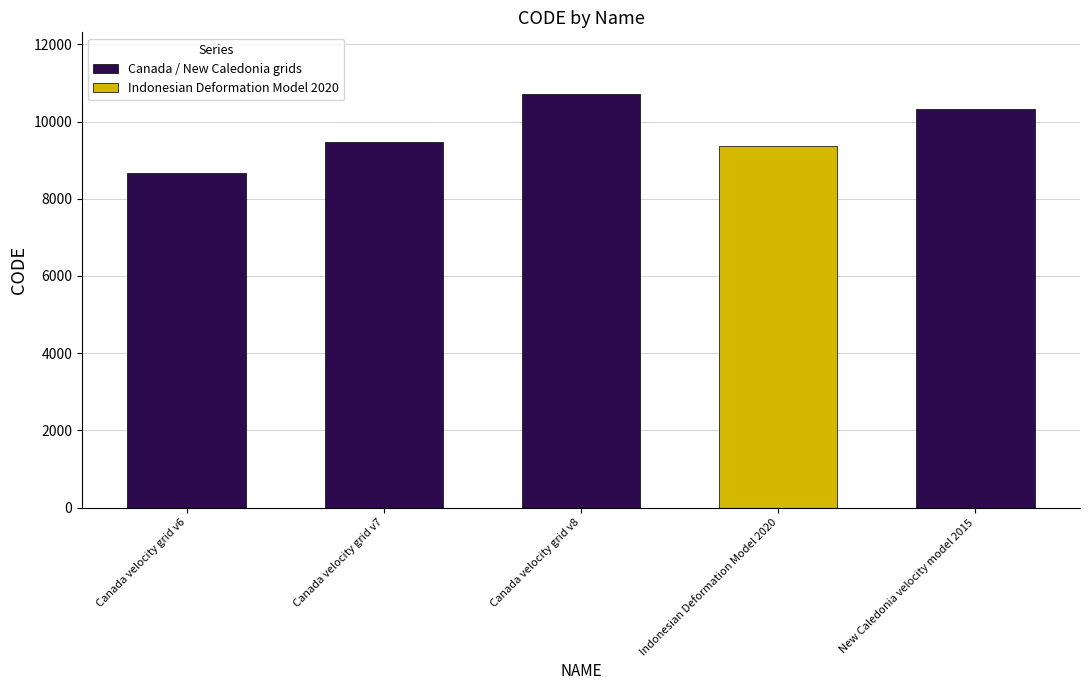

What is the sum of the values at Canada velocity grid v8 and Canada velocity grid v6?

19383